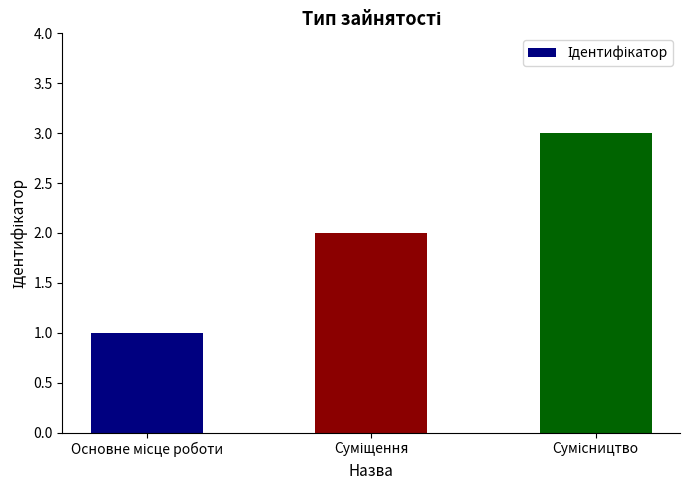

What is the maximum value shown in the chart?

3